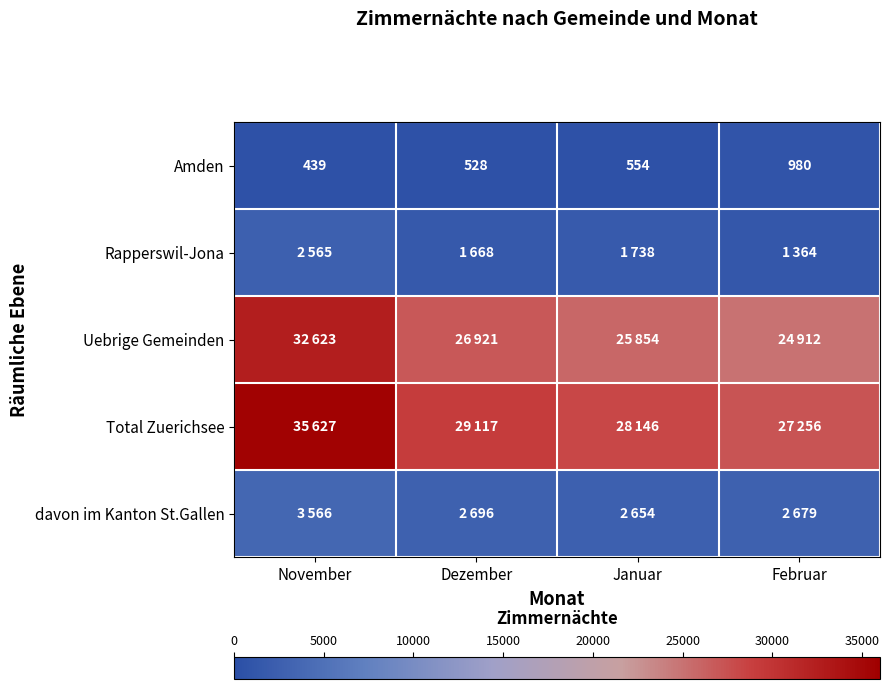

What is the difference between the highest and lowest values at Januar?

27592